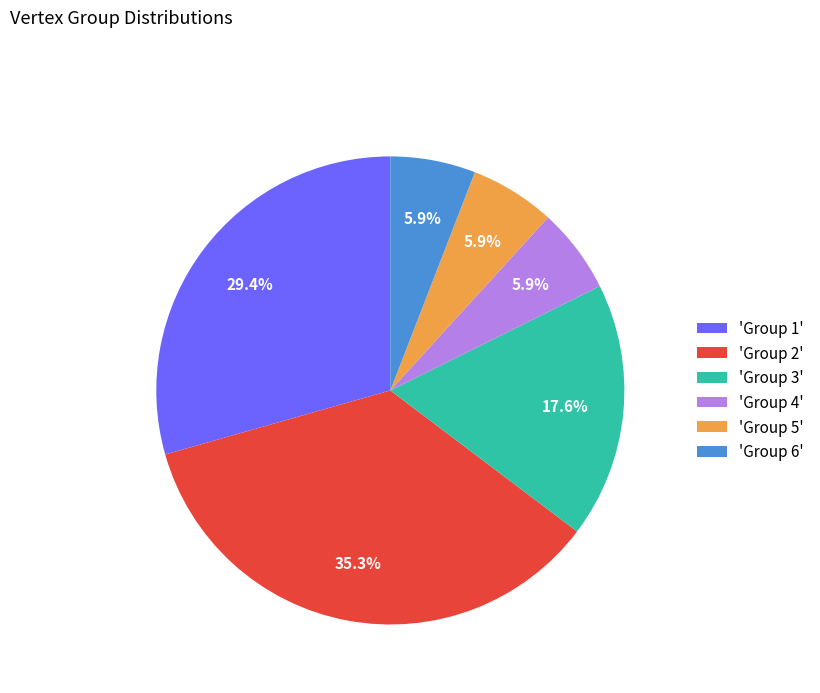

Does any single category account for the majority?

No